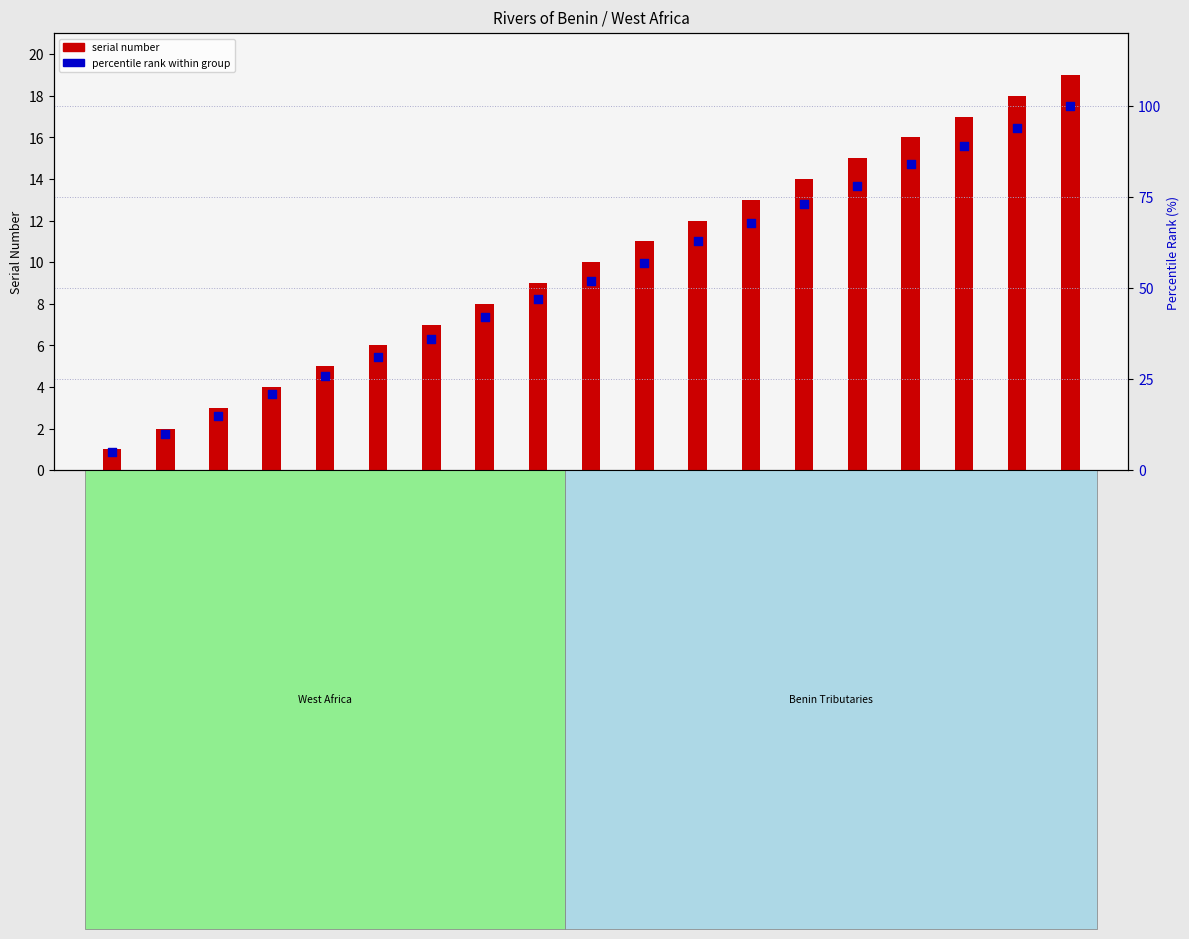

Which series contains the highest Y value?

percentile rank within group